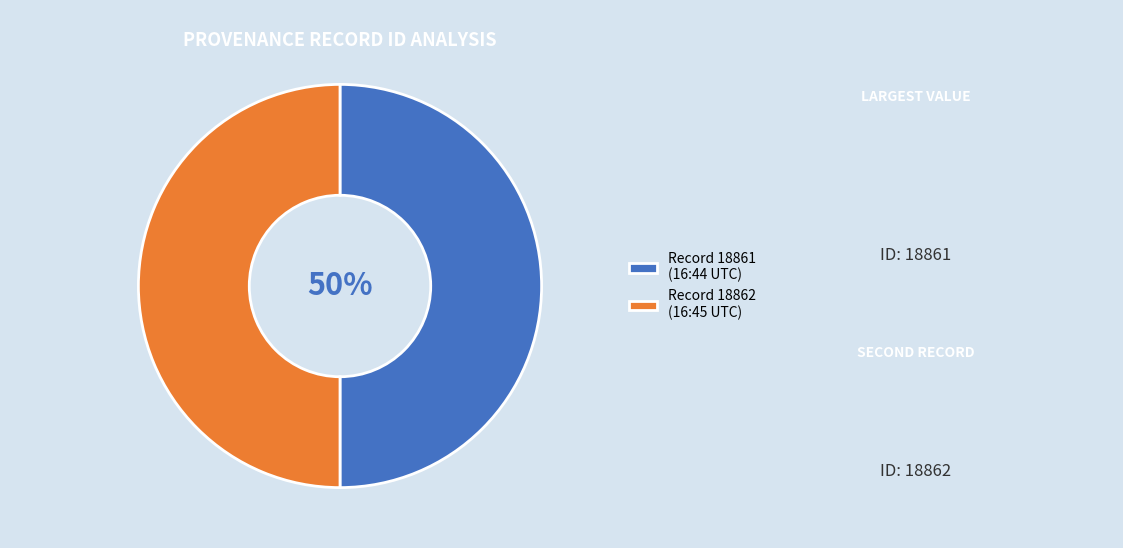

True or false: Record 18862 (16:45 UTC) accounts for 50% of the total.

True